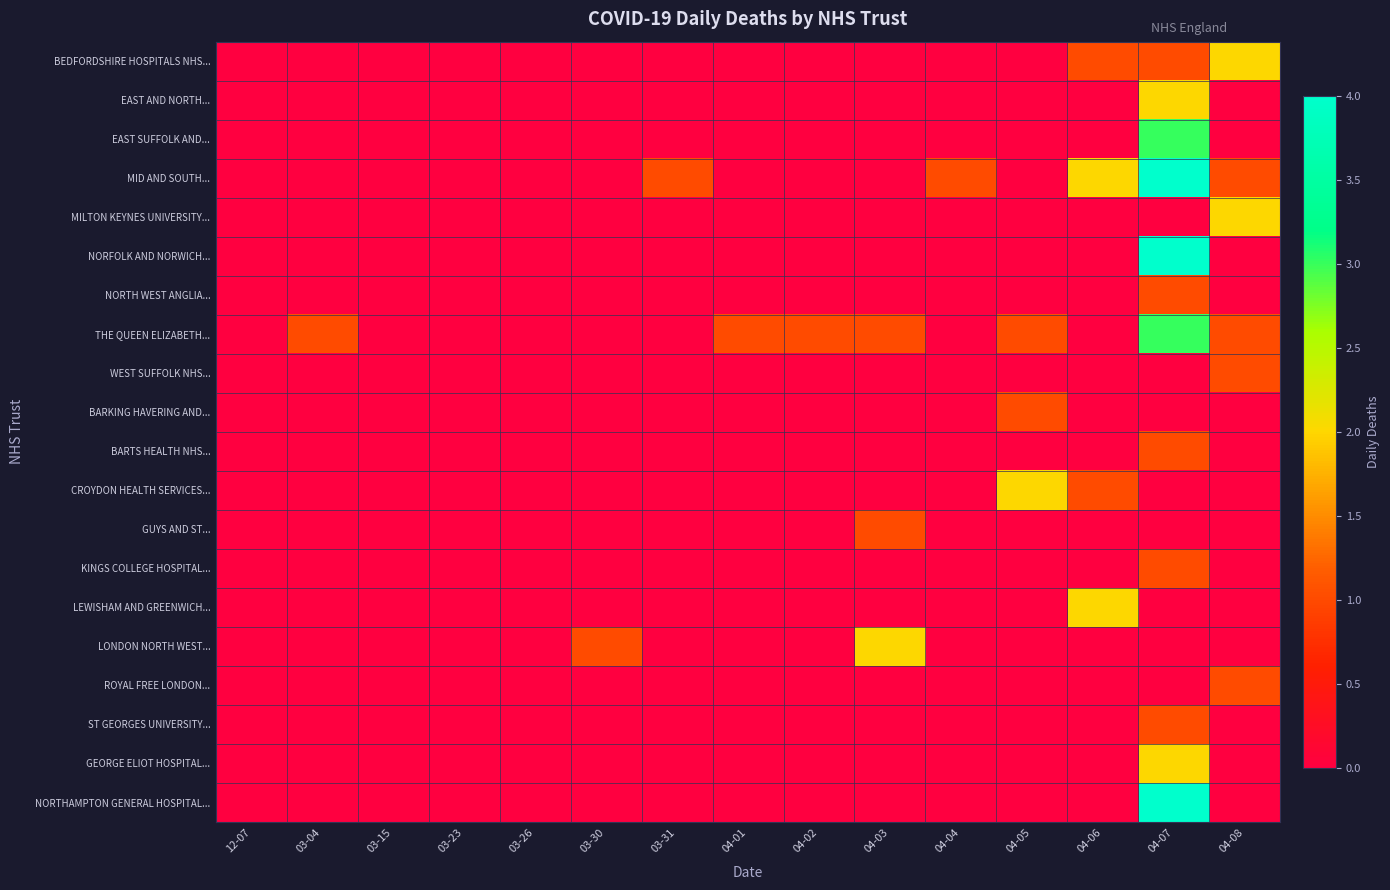

Between 04-01 and 03-04, which is larger?

04-01